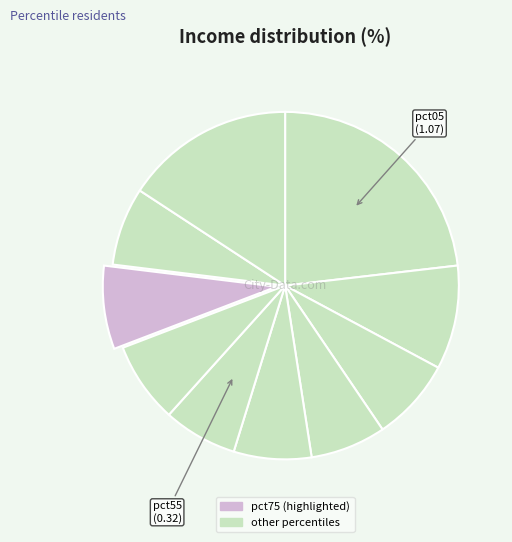

Is there any slice that represents more than half of the pie?

No